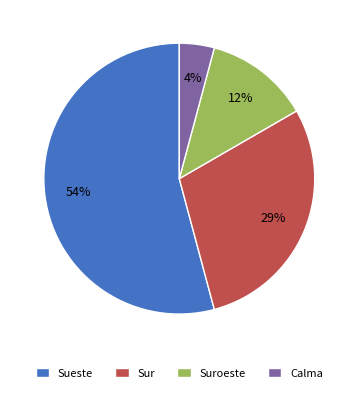

To the nearest percent, what portion does Sur represent?

29%